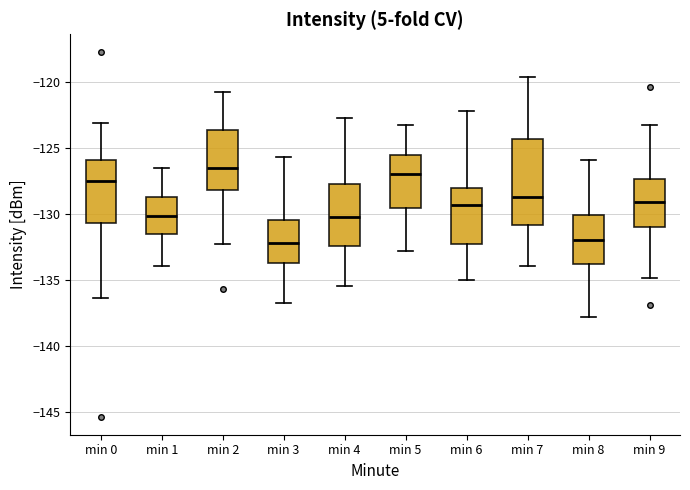

Which box is the tallest, from its lower edge to its upper edge?

min 7